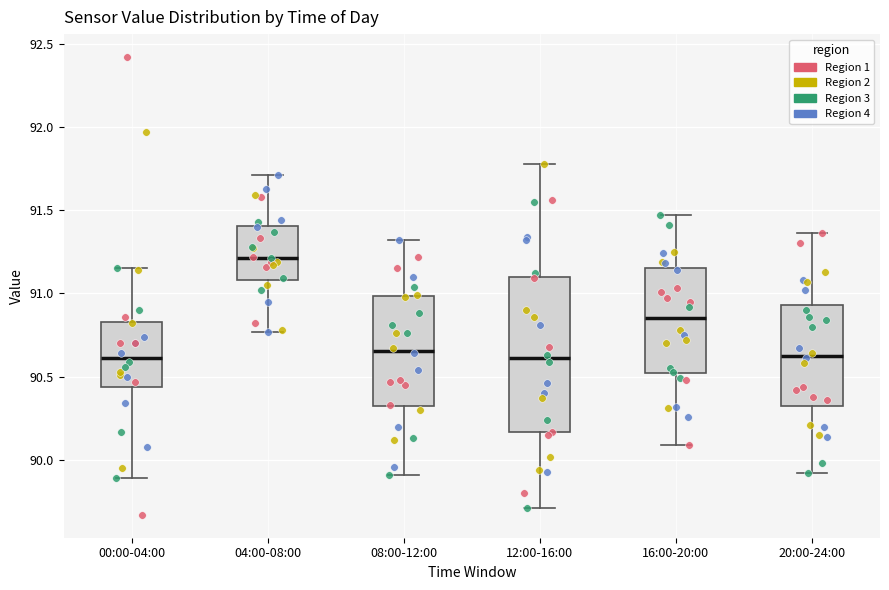

Reading left to right, transcribe this box plot: for each box, give where its median line is, the range the box spans, and where its two whiskers end, as read against the y-axis. The values are not printed on the chart, so give them approximately, as read against the axis.

00:00-04:00: median 90.60, box 90.45 to 90.85, whiskers 89.90 to 91.15
04:00-08:00: median 91.20, box 91.10 to 91.40, whiskers 90.75 to 91.70
08:00-12:00: median 90.65, box 90.30 to 91.00, whiskers 89.90 to 91.30
12:00-16:00: median 90.60, box 90.15 to 91.10, whiskers 89.70 to 91.80
16:00-20:00: median 90.85, box 90.50 to 91.15, whiskers 90.10 to 91.45
20:00-24:00: median 90.65, box 90.30 to 90.95, whiskers 89.90 to 91.35